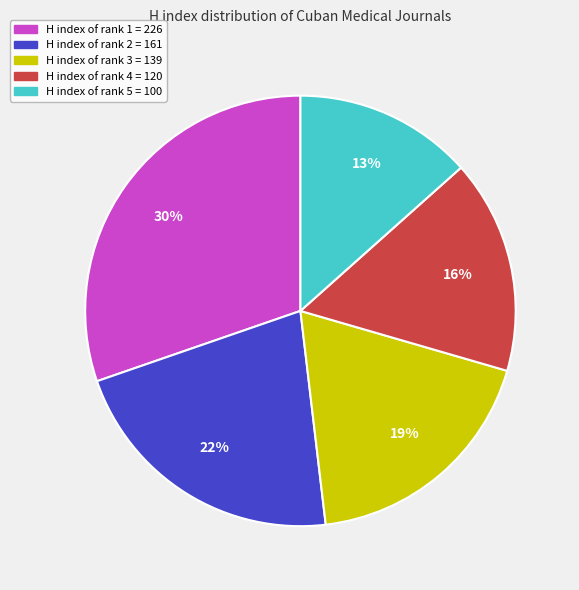

Is there any slice that represents more than half of the pie?

No